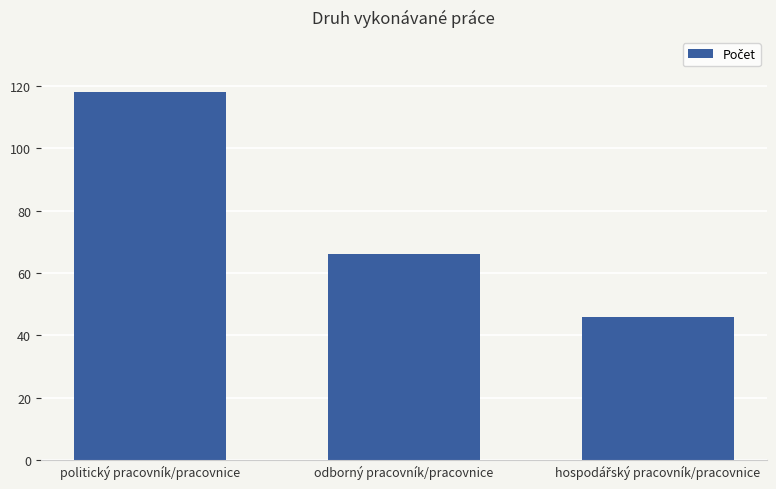

Reading left to right, what are all the values shown in this chart?

118	66	46